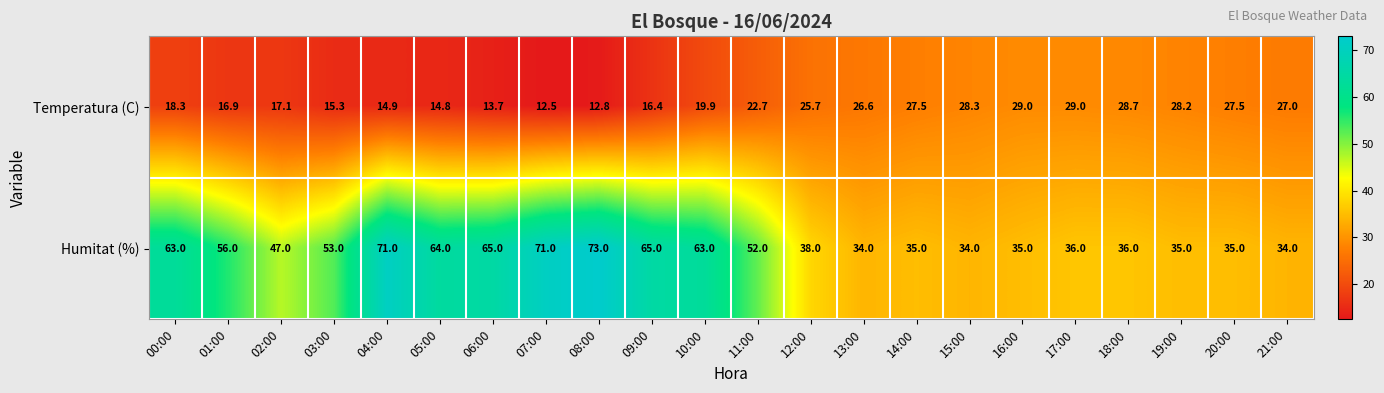

Is the value of Humitat (%) at 12:00 greater than the value of Temperatura (C) at 09:00?

Yes